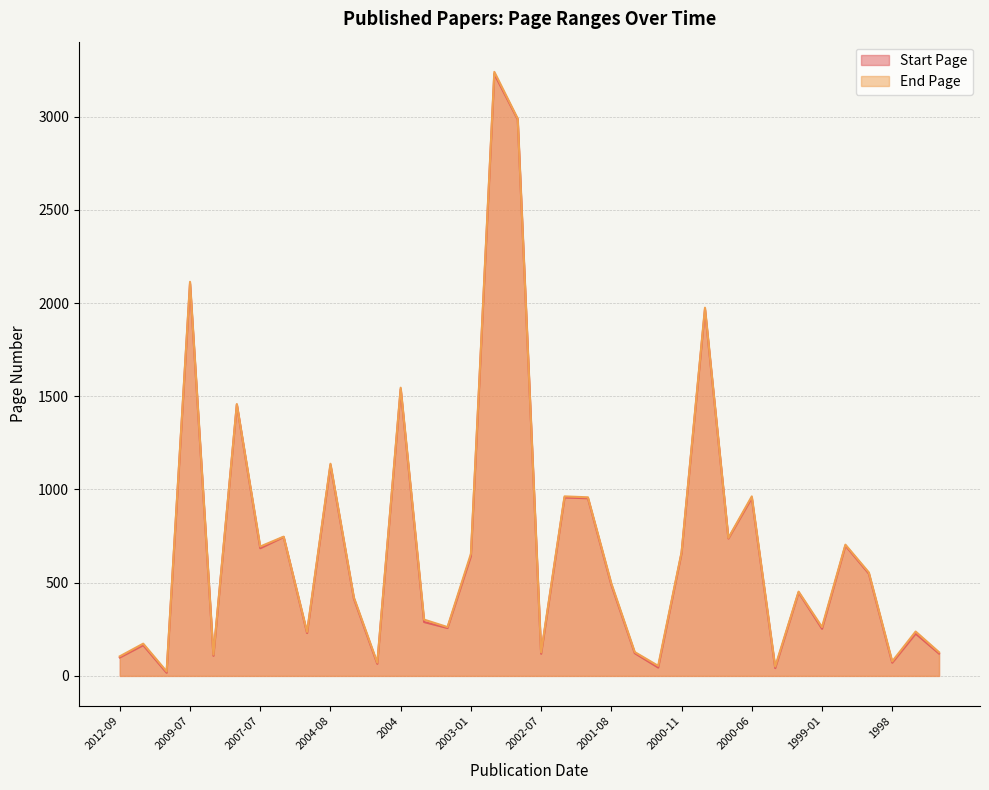

Reading left to right, what are all the values shown in this chart?

Start Page: 99	165	17	2105	108	1455	685	745	230	1131	415	65	1538	289	257	643	3229	2985	119	957	953	489	122	45	659	1966	737	955	42	448	253	699	549	71	227	120
End Page: 105	173	24	2114	114	1458	694	747	236	1138	421	71	1546	302	262	655	3240	2989	126	963	958	496	128	54	664	1975	740	963	50	452	262	704	555	78	238	127